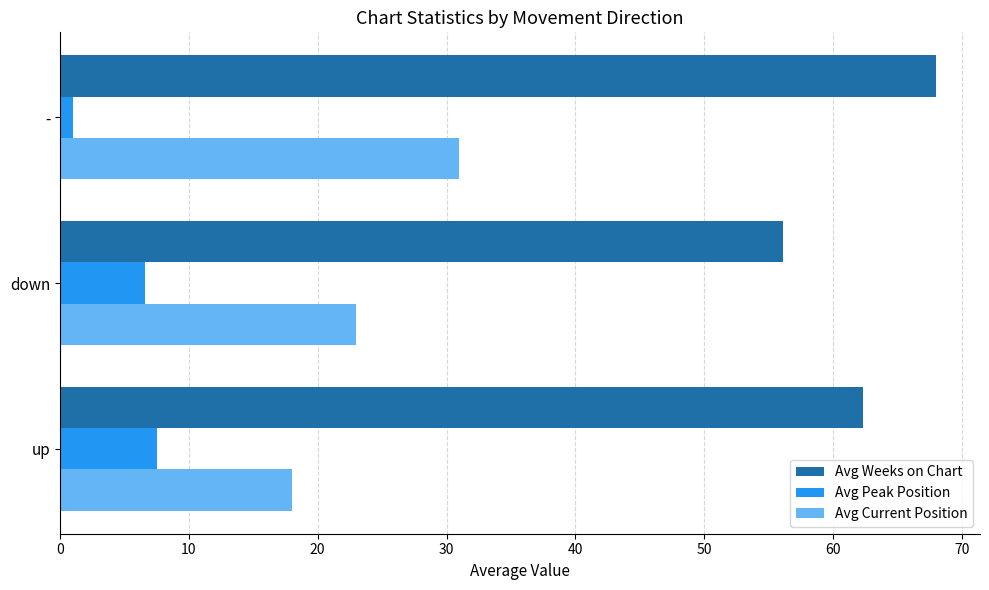

What is the approximate value of Avg Peak Position at up?

7.5